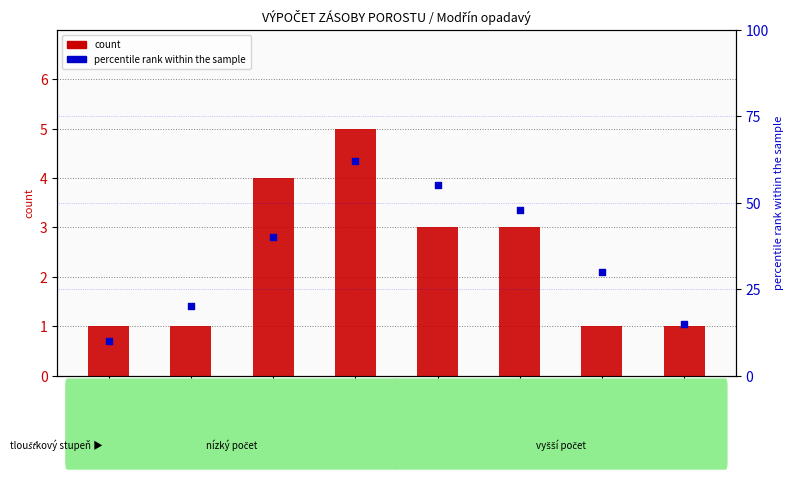

At how many categories does at least one series exceed 61?

1